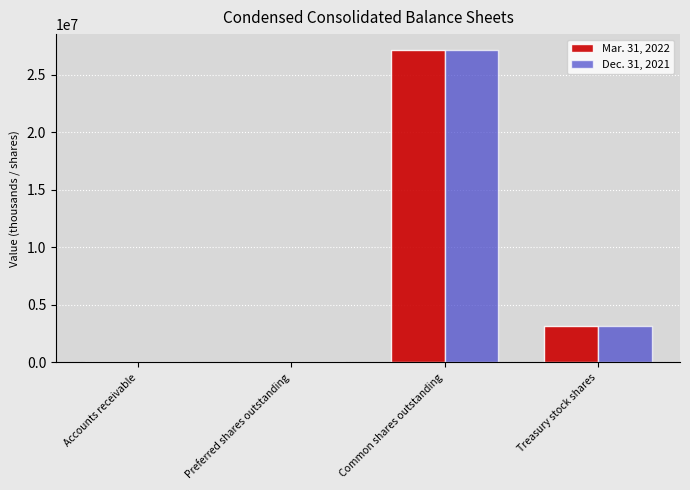

What is the total value across all series at Treasury stock shares?

6368000